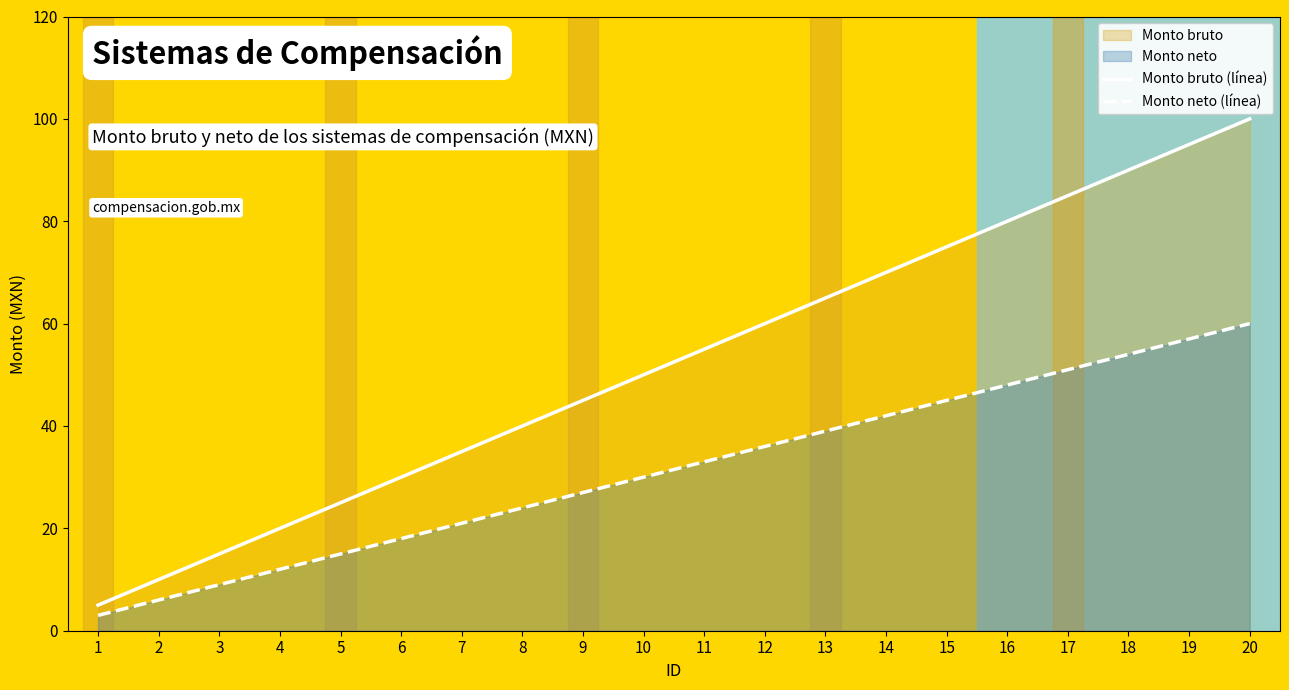

True or false: Monto bruto (línea) and Monto neto (línea) intersect in this chart.

False